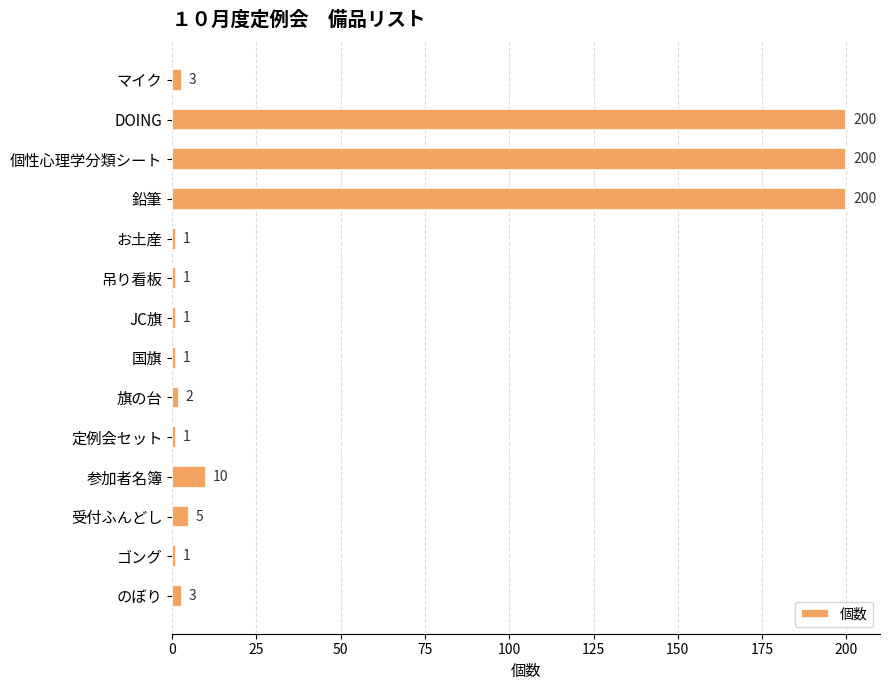

At which label is the value closest to 100?

参加者名簿